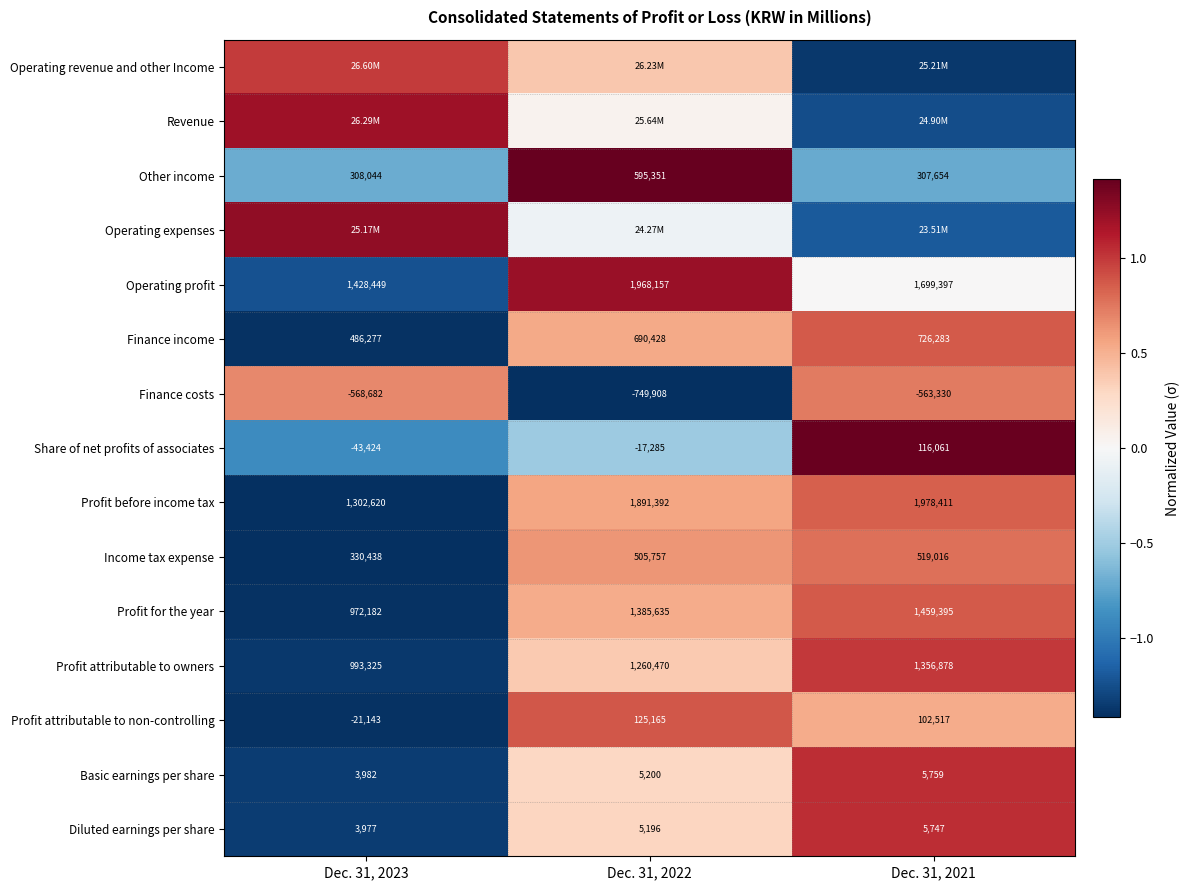

Is the value of Other income at Dec. 31, 2022 greater than the value of Profit attributable to owners at Dec. 31, 2023?

No